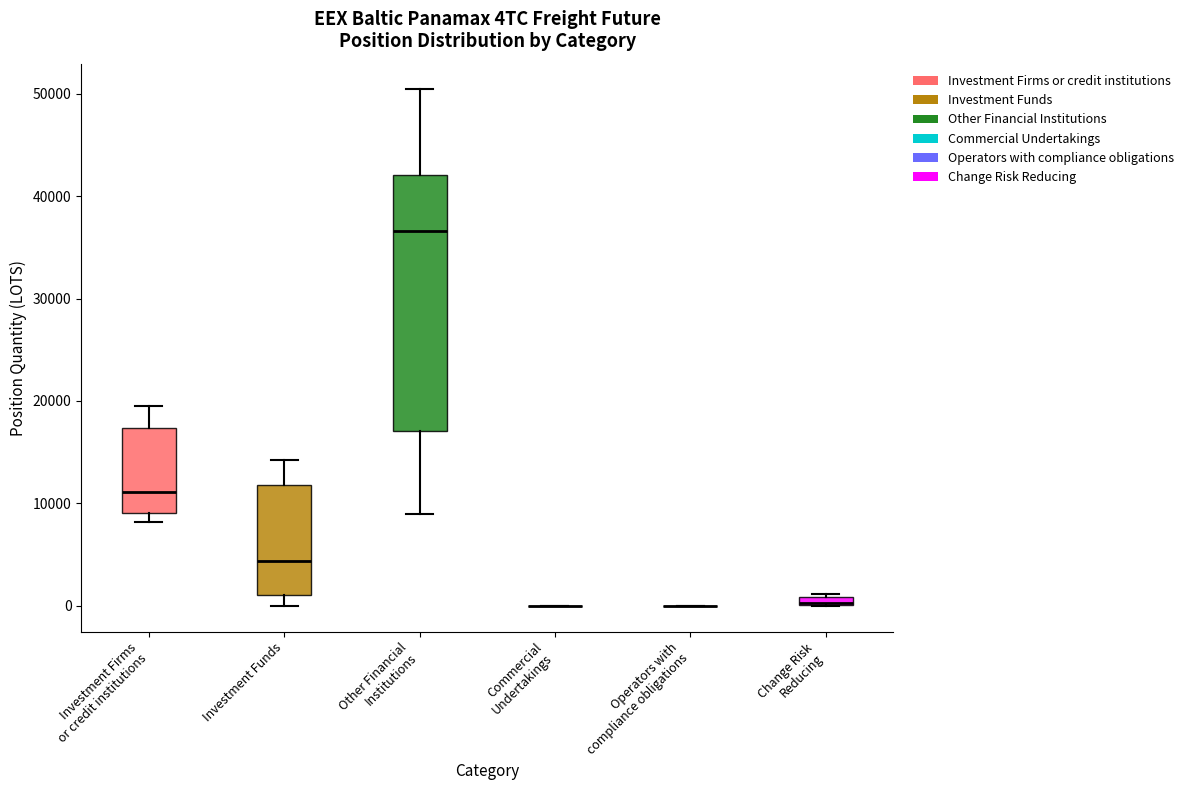

Where is the lower edge of the box for Other Financial Institutions on the y-axis? The values are not printed on the chart, so give them approximately, as read against the axis.

17000